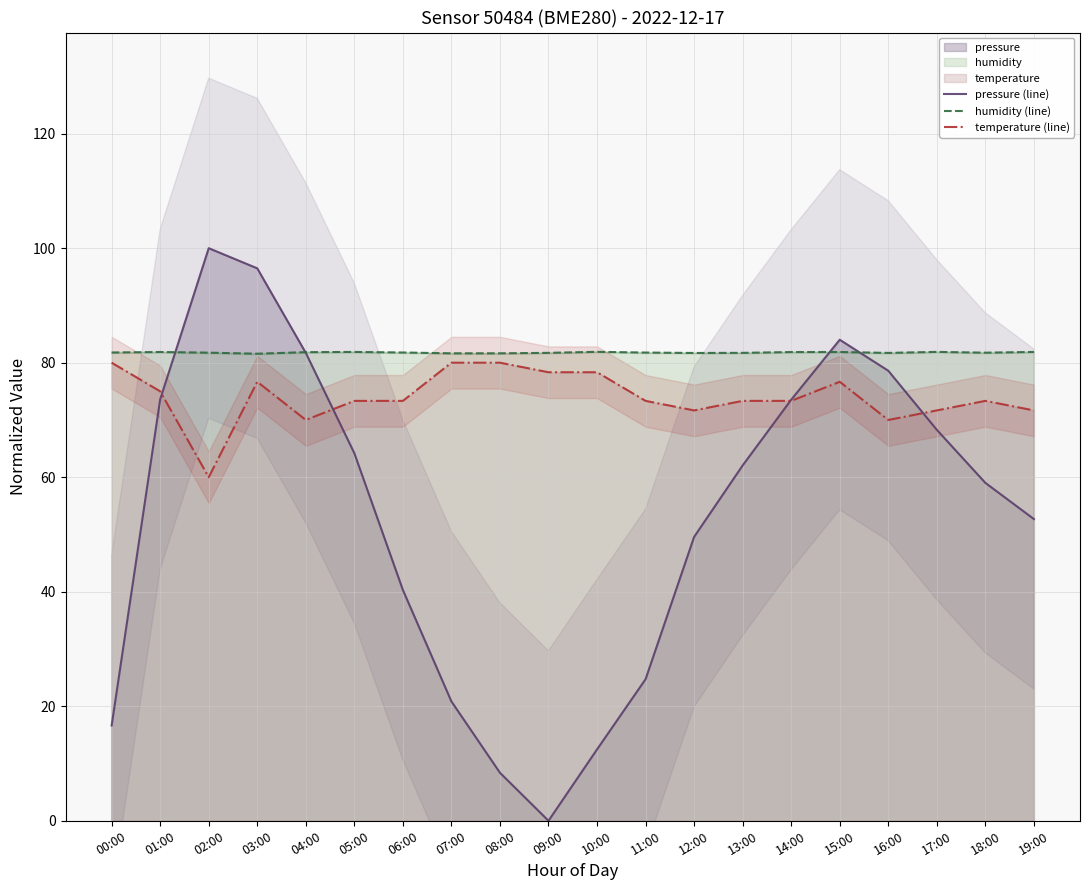

Is it true that humidity (line) equals 81.8 at 11:00?

True